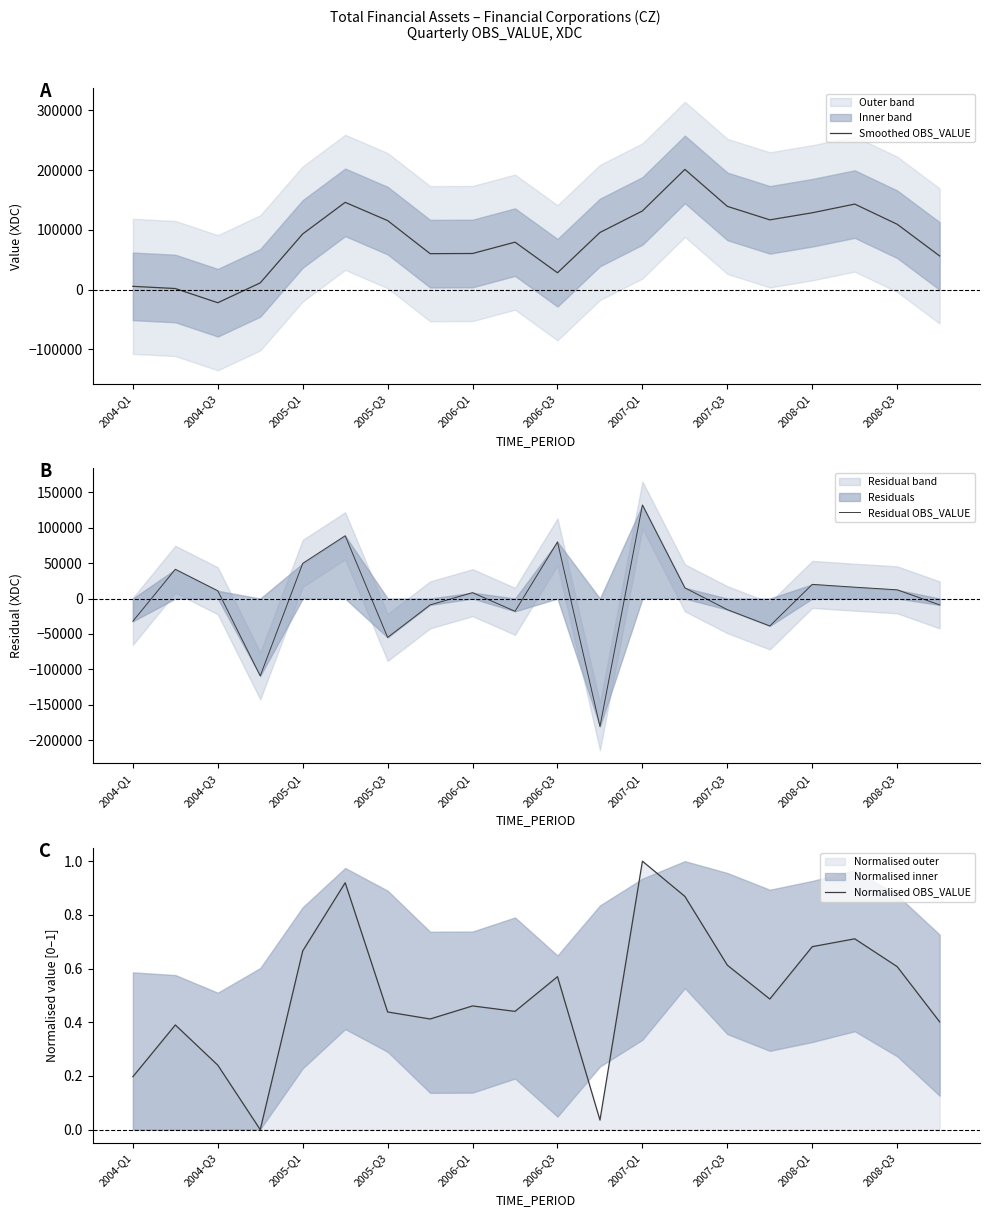

What is the highest value of the Residual OBS_VALUE series?

131997.7